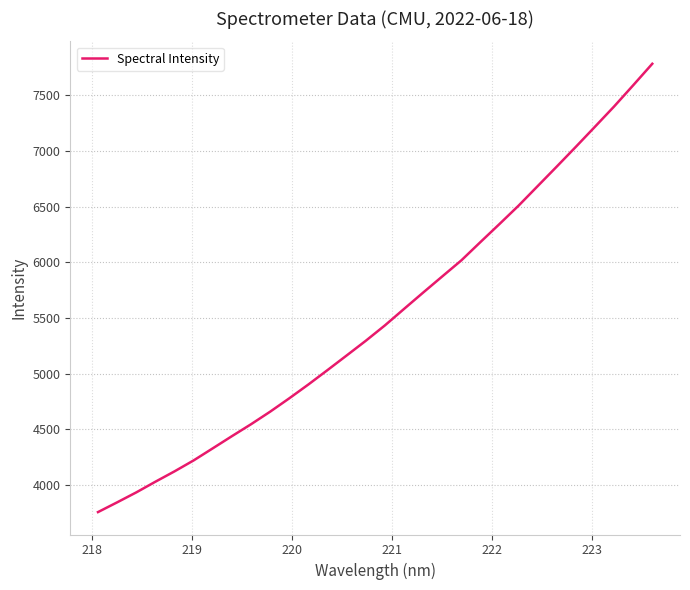

What is the smallest value displayed?

3756.6